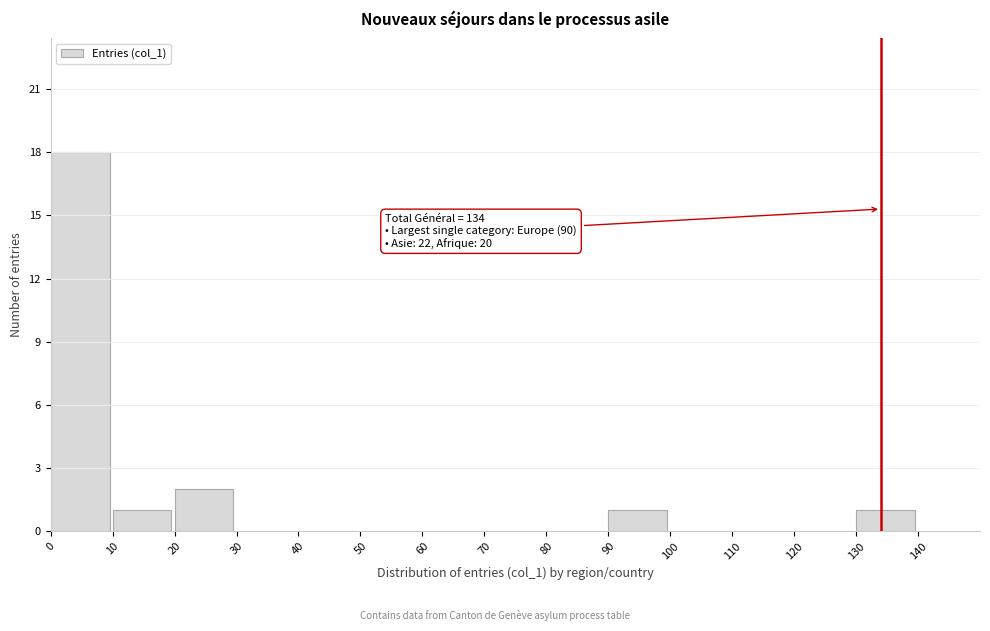

Over which range of the x-axis is the bar tallest?

0 to 10